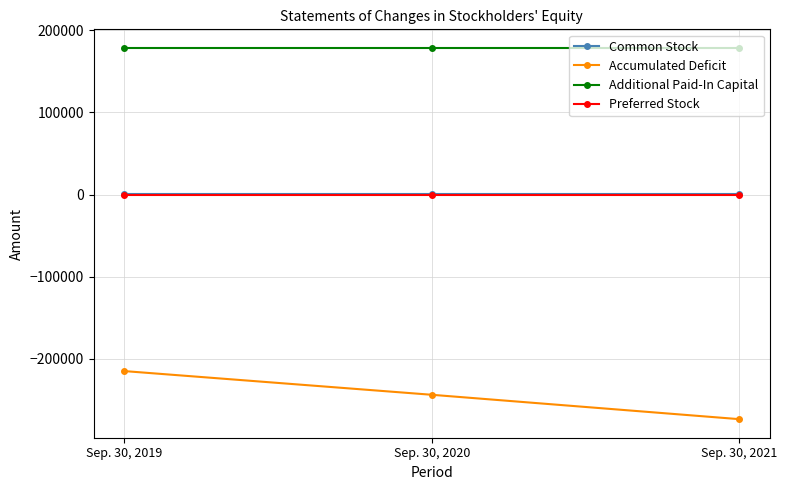

The Common Stock series shows 985 at Sep. 30, 2021. True or false?

True